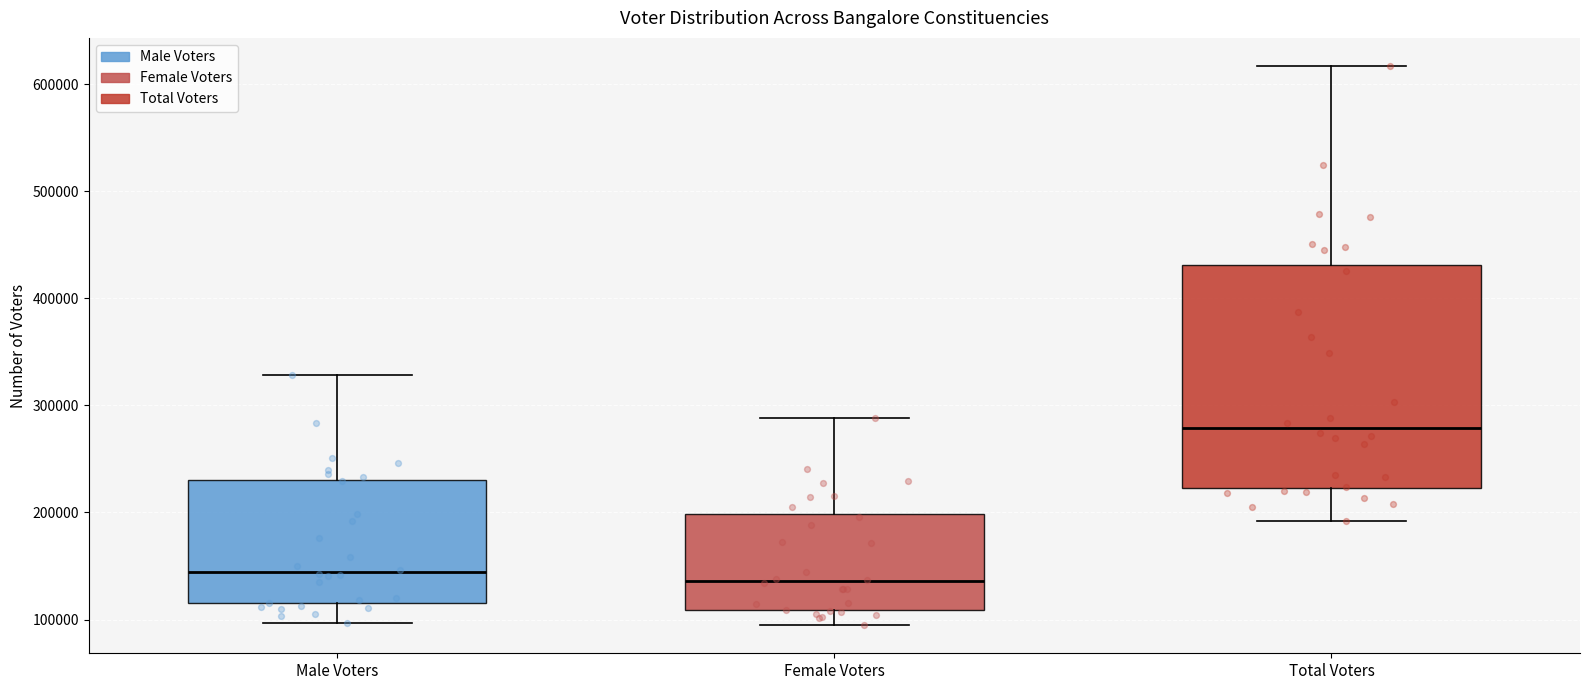

Reading left to right, read every box against the y-axis: the position of its median line, the range the box covers, and the ends of its whiskers. The values are not printed on the chart, so give them approximately, as read against the axis.

Male Voters: median 140000, box 120000 to 230000, whiskers 100000 to 330000
Female Voters: median 140000, box 110000 to 200000, whiskers 90000 to 290000
Total Voters: median 280000, box 220000 to 430000, whiskers 190000 to 620000